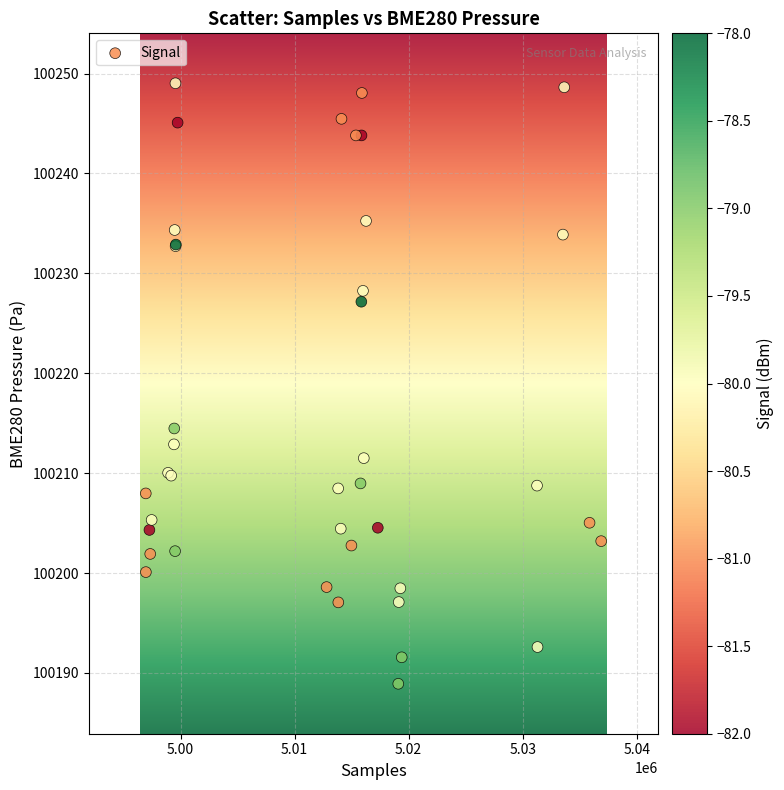

What Y value in the scatter plot is closest to 100218?

100214.5